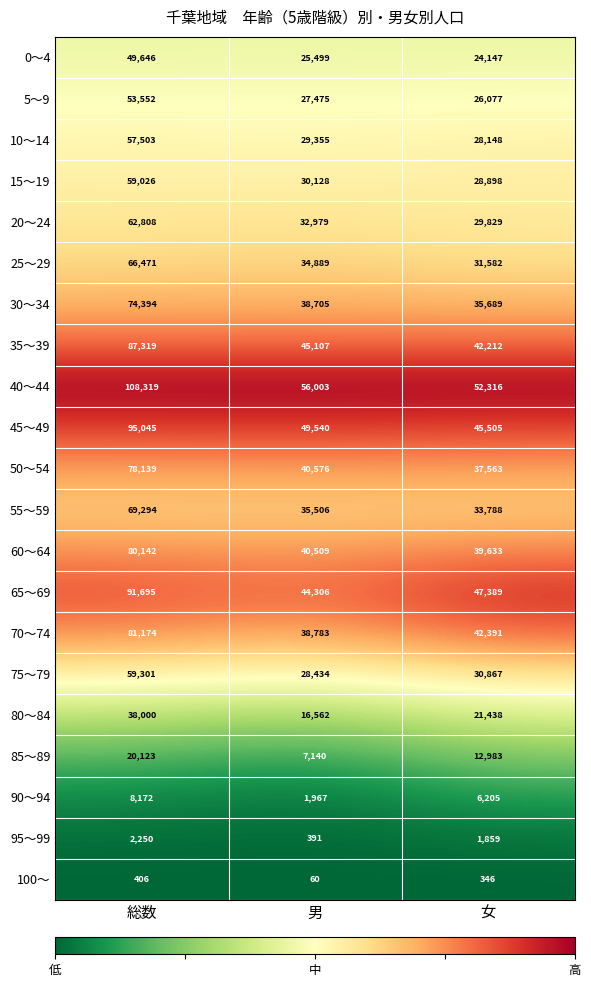

The value of 65～69 at 女 is 47389. True or false?

True